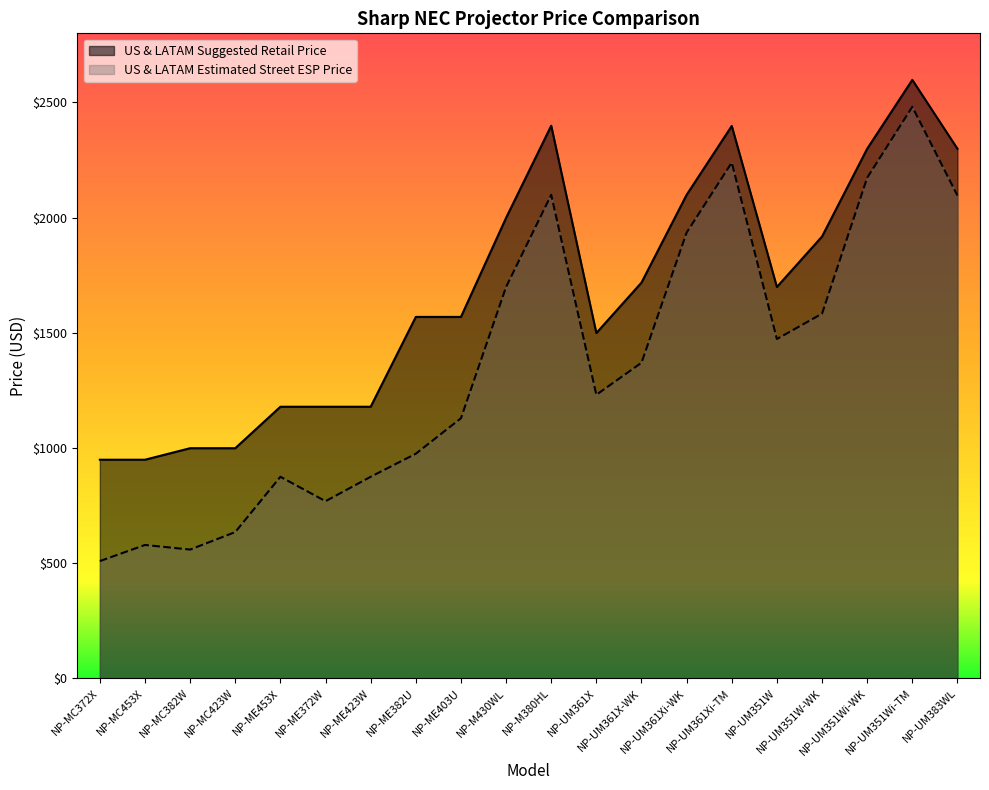

The value of US & LATAM Suggested Retail Price at NP-UM351W is 2472. True or false?

False